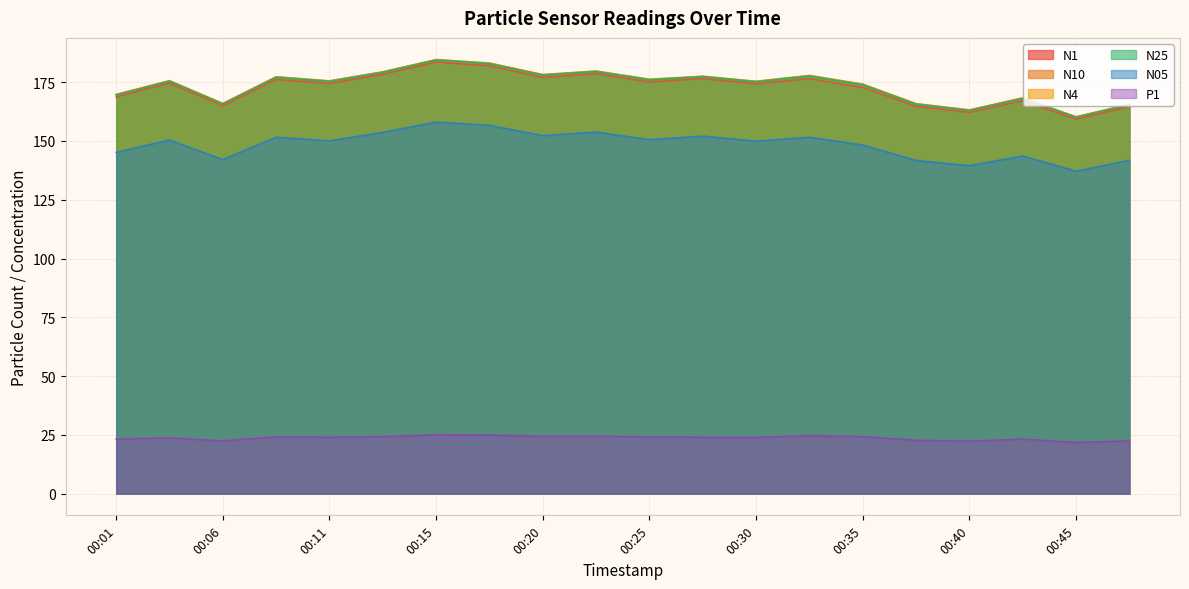

Reading left to right, transcribe all the data shown in this chart.

N1: 168.7	174.6	164.9	176.1	174.4	178.4	183.5	181.9	177.0	178.6	175.0	176.5	174.2	176.5	172.7	164.7	162.1	167.1	159.3	164.6
N10: 169.8	175.6	165.9	177.3	175.5	179.4	184.6	183.1	178.2	179.7	176.2	177.5	175.4	177.8	174.2	165.8	163.2	168.3	160.3	165.6
N4: 169.8	175.6	165.9	177.2	175.5	179.4	184.6	183.1	178.2	179.7	176.2	177.5	175.3	177.8	174.1	165.8	163.2	168.3	160.2	165.6
N25: 169.6	175.5	165.8	177.1	175.4	179.2	184.4	182.9	178.0	179.6	176.0	177.3	175.2	177.6	173.9	165.7	163.0	168.1	160.1	165.5
N05: 145.1	150.4	142.1	151.6	150.1	153.7	158.1	156.6	152.3	153.8	150.6	152.1	149.9	151.6	148.3	141.7	139.5	143.6	137.1	141.8
P1: 23.2	23.8	22.5	24.2	24.0	24.3	25.0	24.9	24.4	24.4	24.1	24.0	23.9	24.7	24.3	22.7	22.3	23.2	21.8	22.4